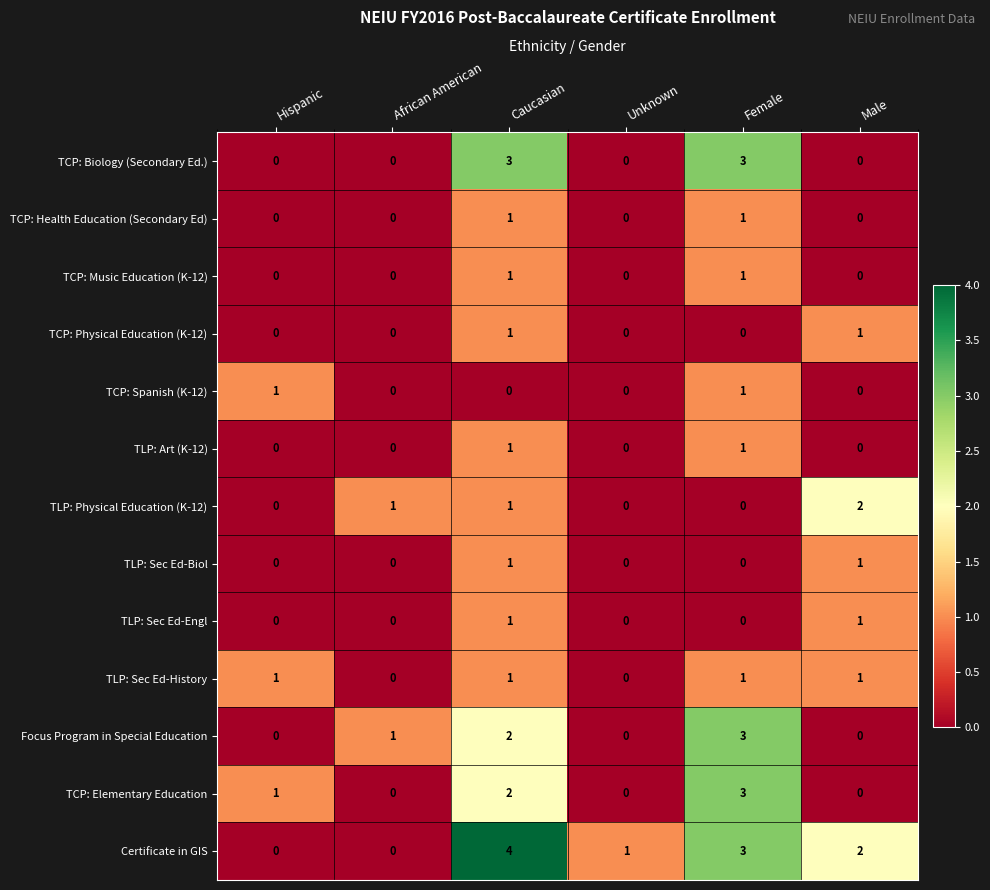

At which category is the sum across all series the highest?

Caucasian